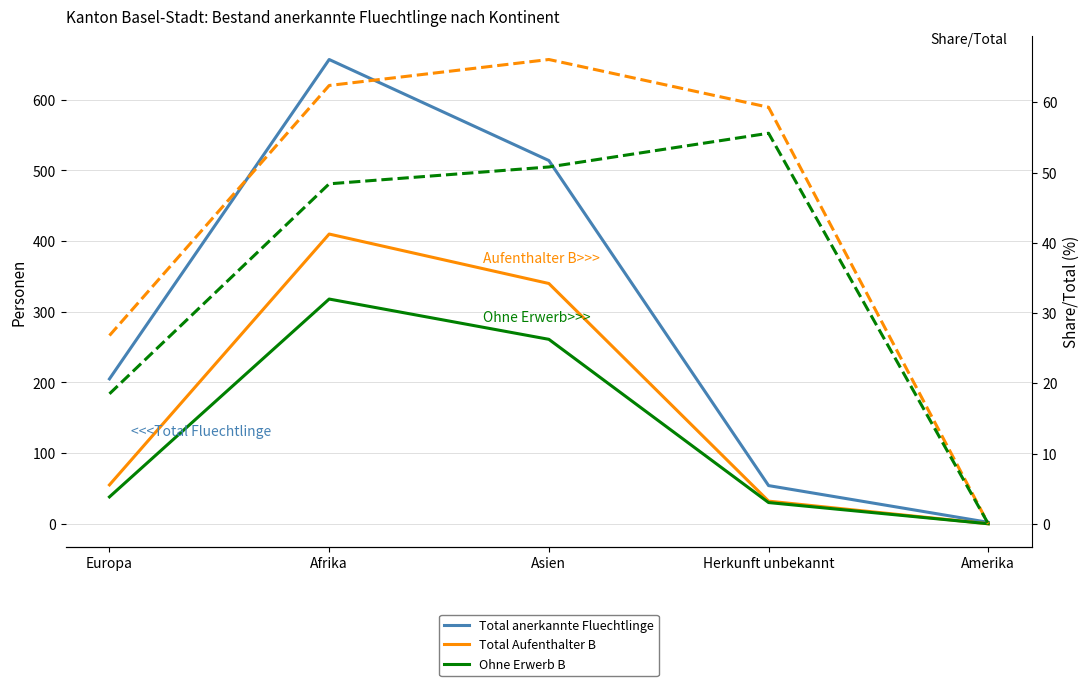

How many data points in Aufenthalter B / Total (%) are above 59?

3